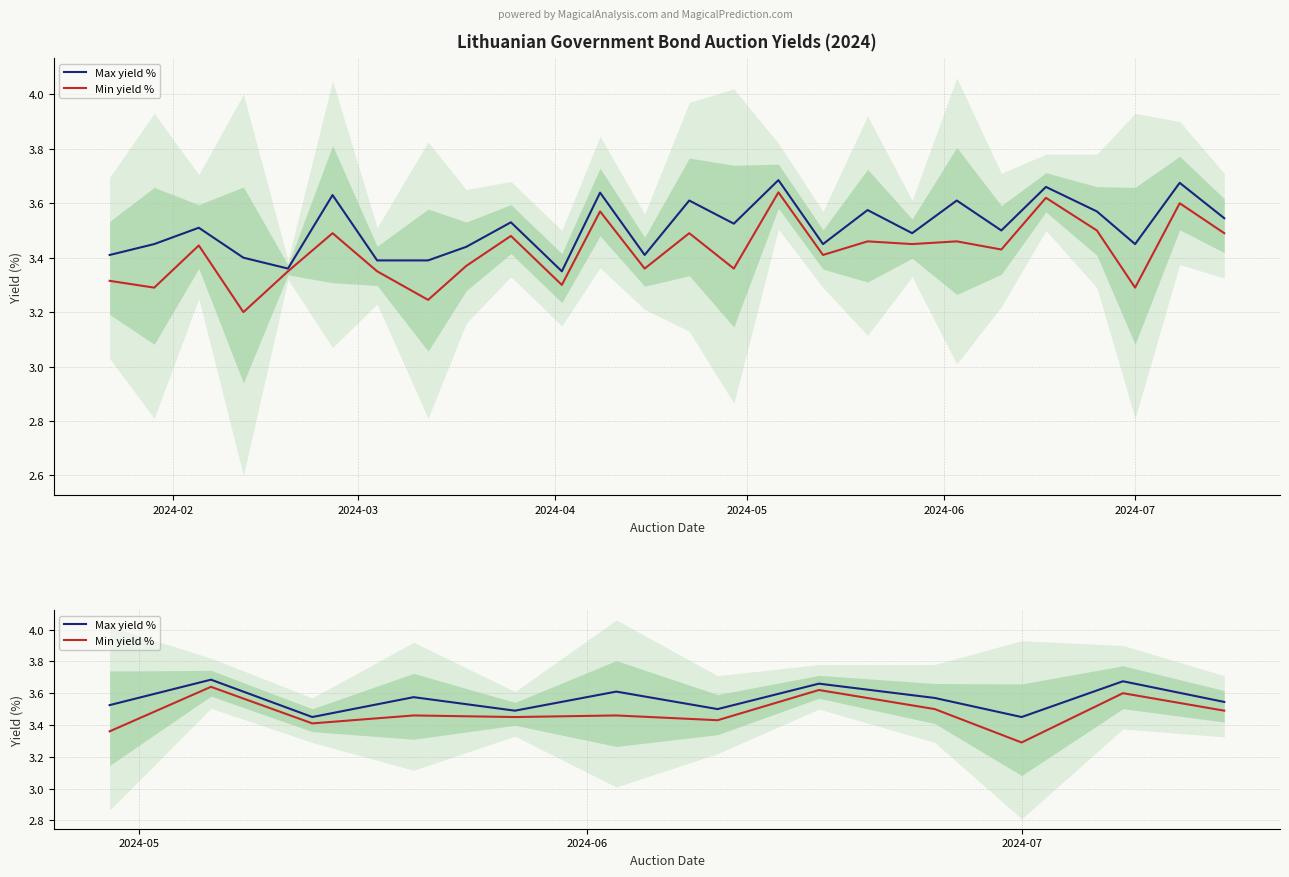

Is it true that Min yield % equals 5.5 at 10?

False